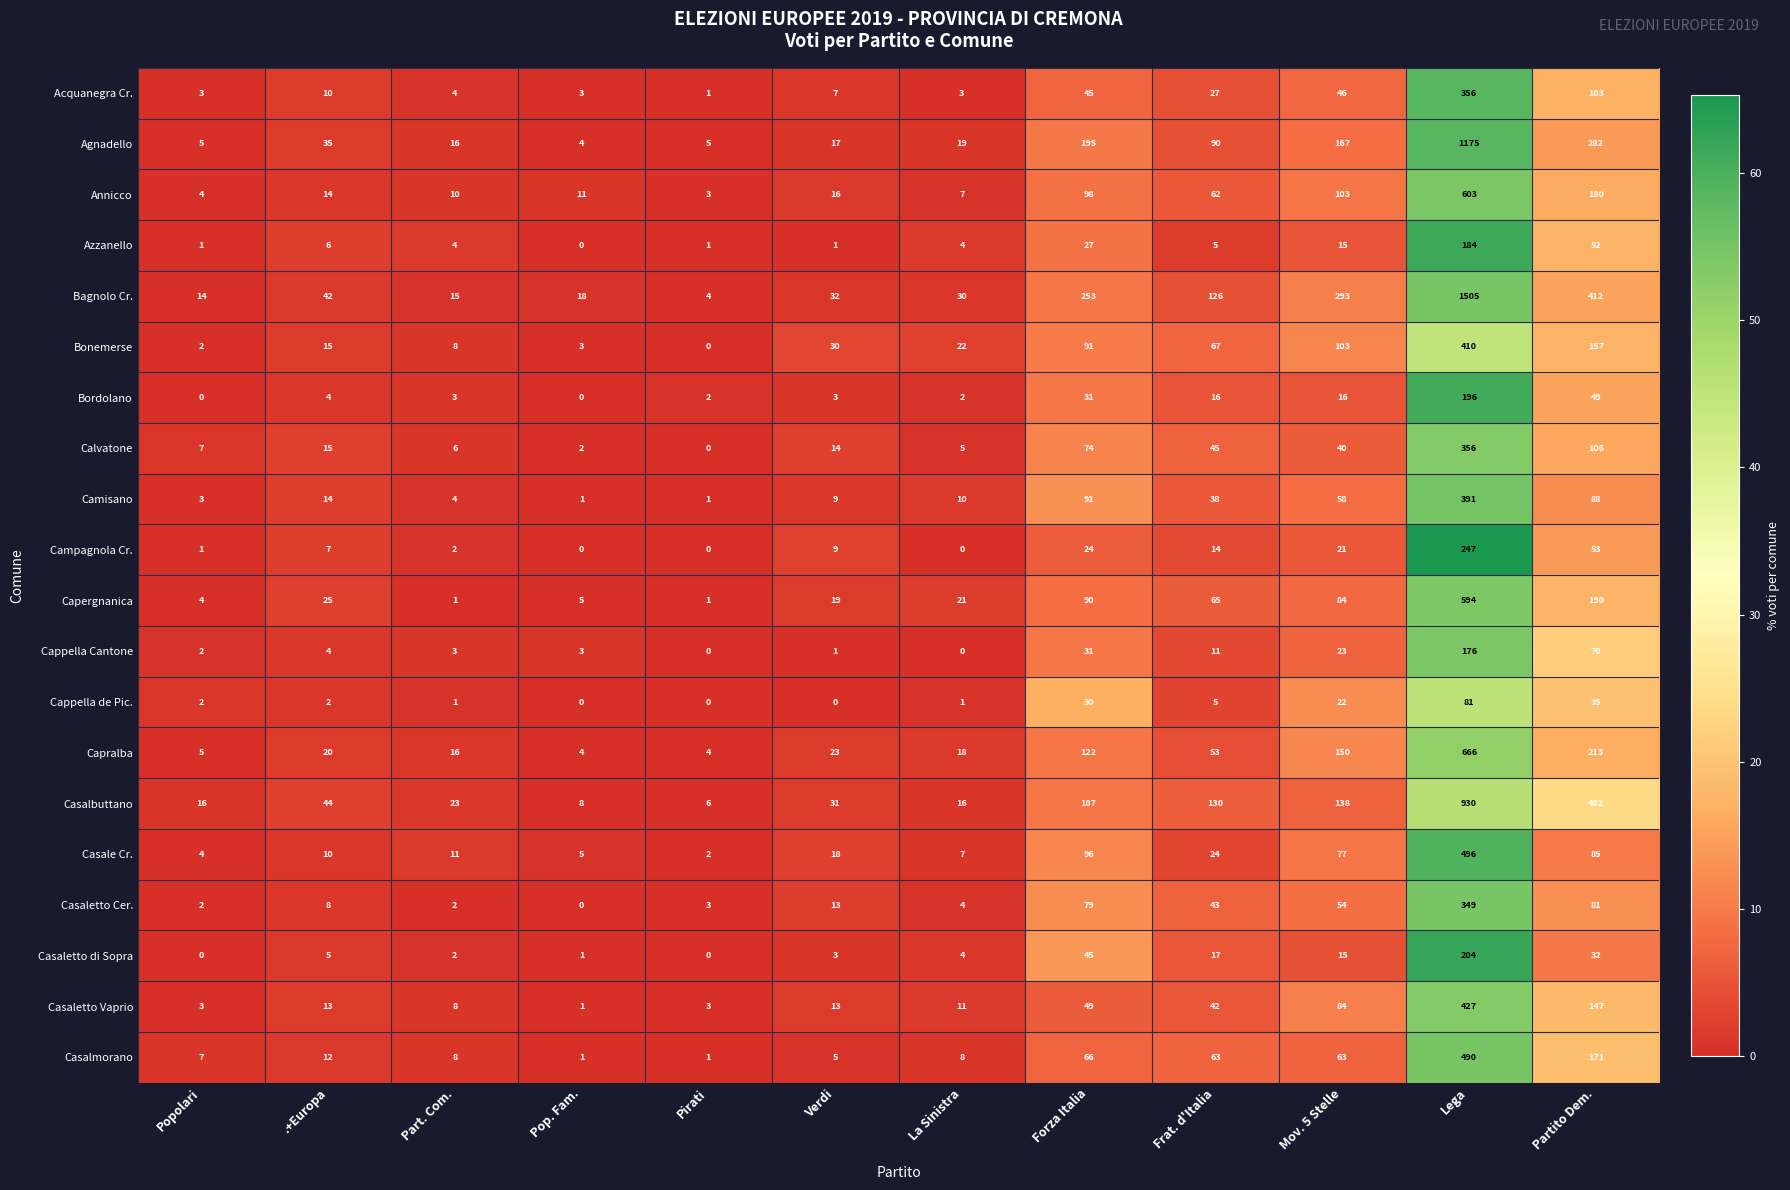

Where is Cappella de Pic. nearest to the value 40?

Partito Dem.